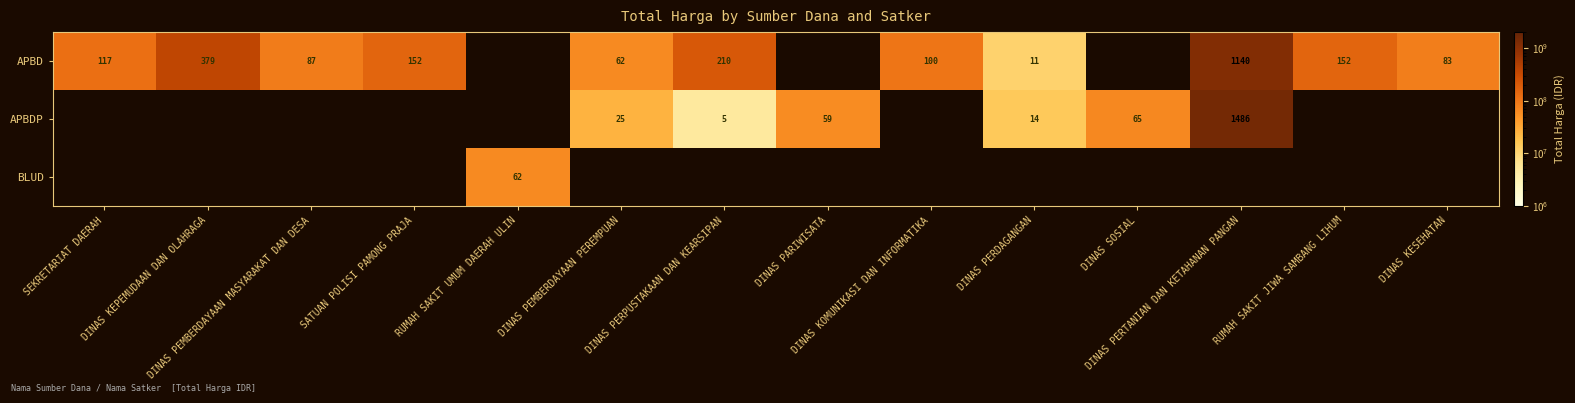

The value of APBDP at DINAS PARIWISATA is 19822173.1. True or false?

False